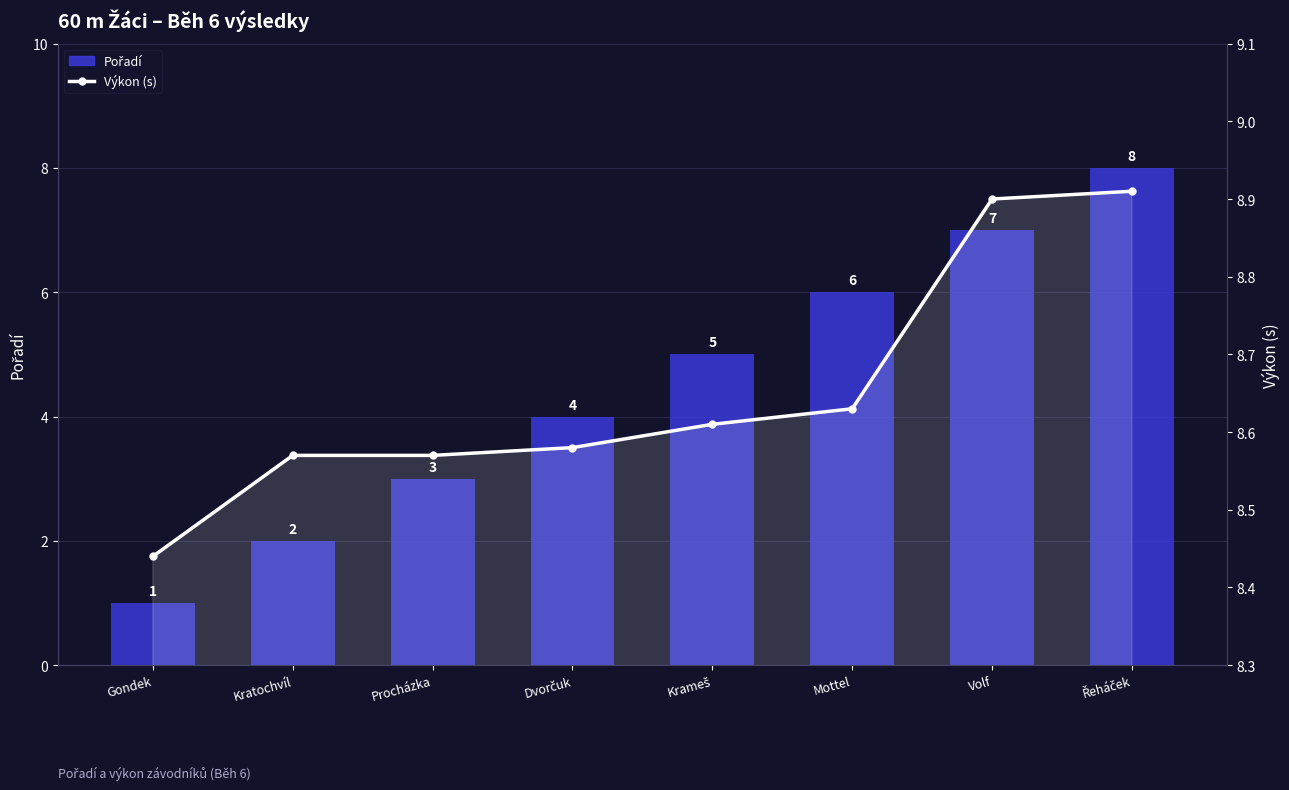

At which label does Pořadí reach its minimum?

Gondek